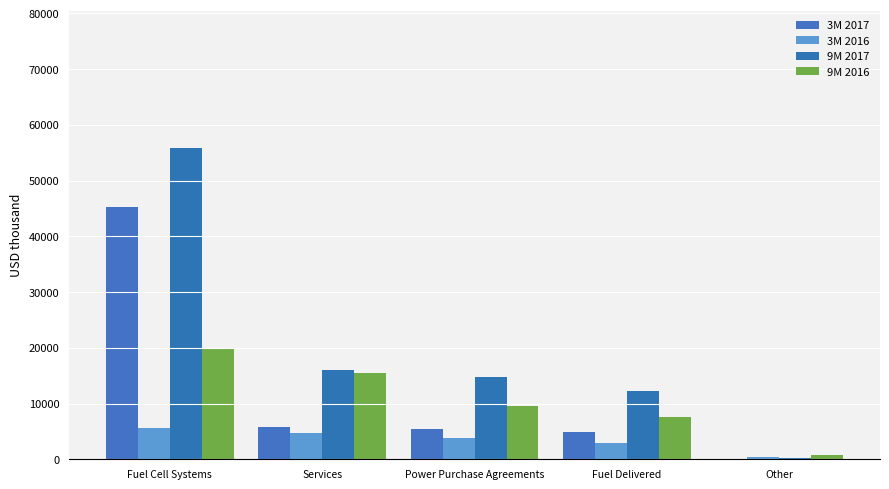

The value of 3M 2017 at Fuel Cell Systems is 59213. True or false?

False